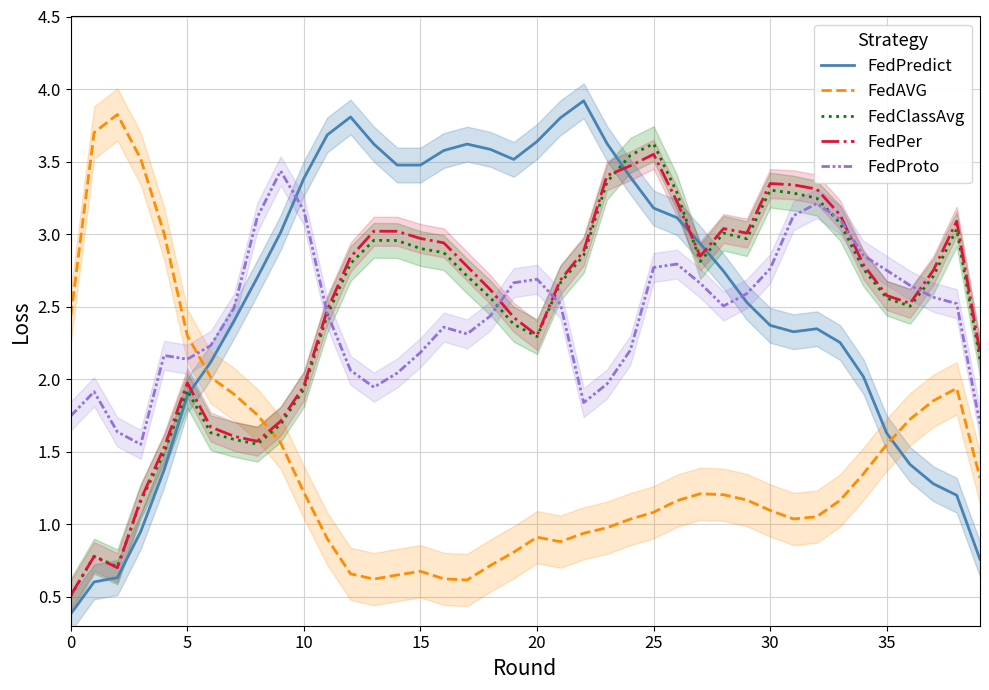

Reading left to right, transcribe all the data shown in this chart.

FedPredict: 0.4	0.6	0.6	0.9	1.4	1.9	2.1	2.4	2.7	3.0	3.4	3.7	3.8	3.6	3.5	3.5	3.6	3.6	3.6	3.5	3.6	3.8	3.9	3.6	3.4	3.2	3.1	2.9	2.7	2.5	2.4	2.3	2.3	2.3	2.0	1.6	1.4	1.3	1.2	0.8
FedAVG: 2.4	3.7	3.8	3.5	3.0	2.3	2.0	1.9	1.8	1.6	1.2	0.9	0.7	0.6	0.6	0.7	0.6	0.6	0.7	0.8	0.9	0.9	0.9	1.0	1.0	1.1	1.2	1.2	1.2	1.2	1.1	1.0	1.1	1.2	1.3	1.5	1.7	1.9	1.9	1.3
FedClassAvg: 0.5	0.8	0.7	1.2	1.5	1.9	1.6	1.6	1.6	1.7	1.9	2.4	2.8	3.0	3.0	2.9	2.9	2.7	2.6	2.4	2.3	2.7	2.9	3.4	3.5	3.6	3.3	2.8	3.0	3.0	3.3	3.3	3.2	3.1	2.8	2.6	2.5	2.7	3.0	2.1
FedPer: 0.5	0.8	0.7	1.2	1.5	2.0	1.7	1.6	1.6	1.7	2.0	2.5	2.8	3.0	3.0	3.0	2.9	2.8	2.6	2.4	2.3	2.7	2.9	3.4	3.5	3.6	3.2	2.8	3.0	3.0	3.3	3.3	3.3	3.1	2.8	2.6	2.5	2.8	3.1	2.2
FedProto: 1.7	1.9	1.6	1.6	2.2	2.1	2.2	2.5	3.1	3.4	3.2	2.5	2.1	1.9	2.0	2.2	2.4	2.3	2.4	2.7	2.7	2.5	1.8	2.0	2.2	2.8	2.8	2.7	2.5	2.6	2.8	3.1	3.2	3.1	2.9	2.7	2.6	2.6	2.5	1.7